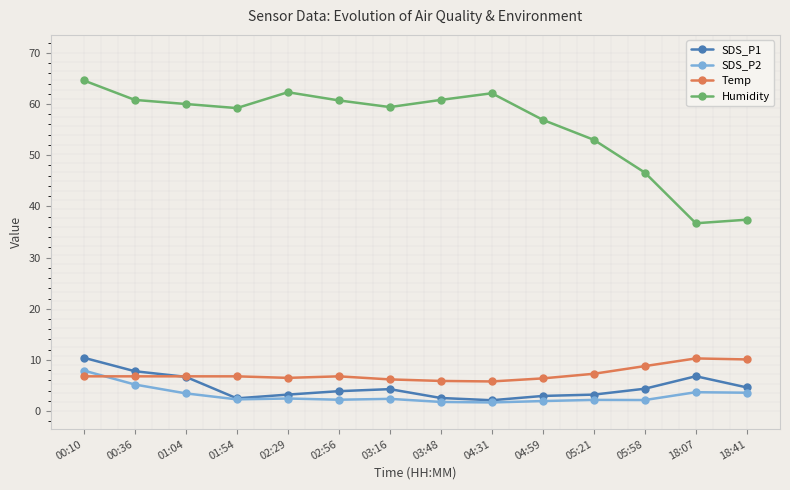

True or false: Temp and Humidity intersect in this chart.

False